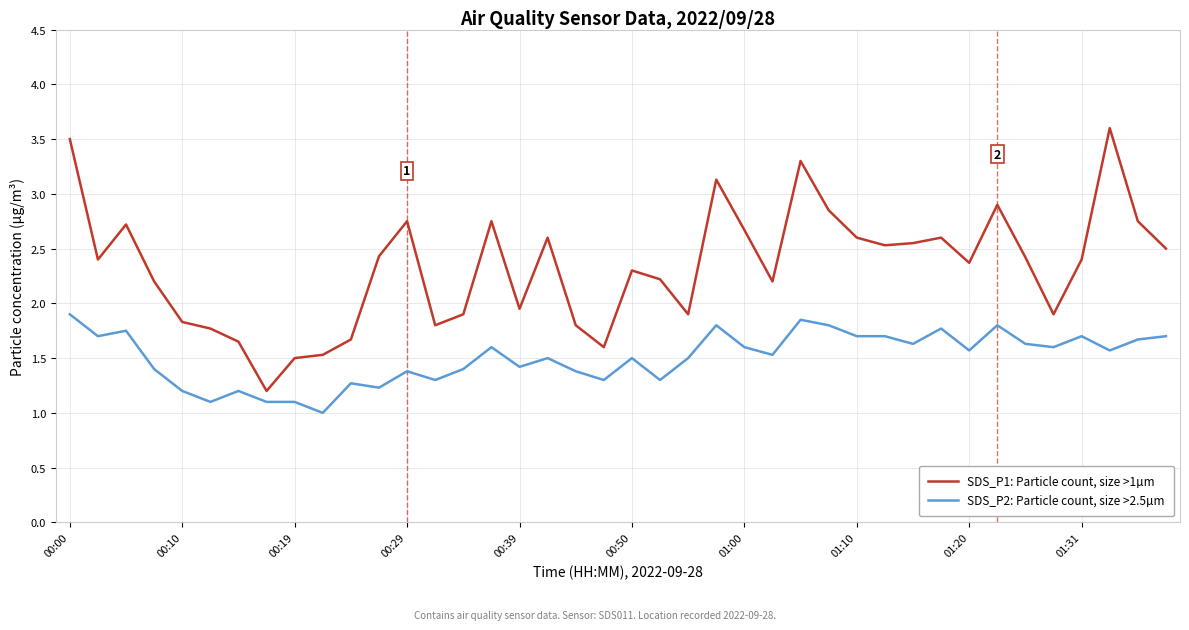

What is the smallest value displayed?

1.0